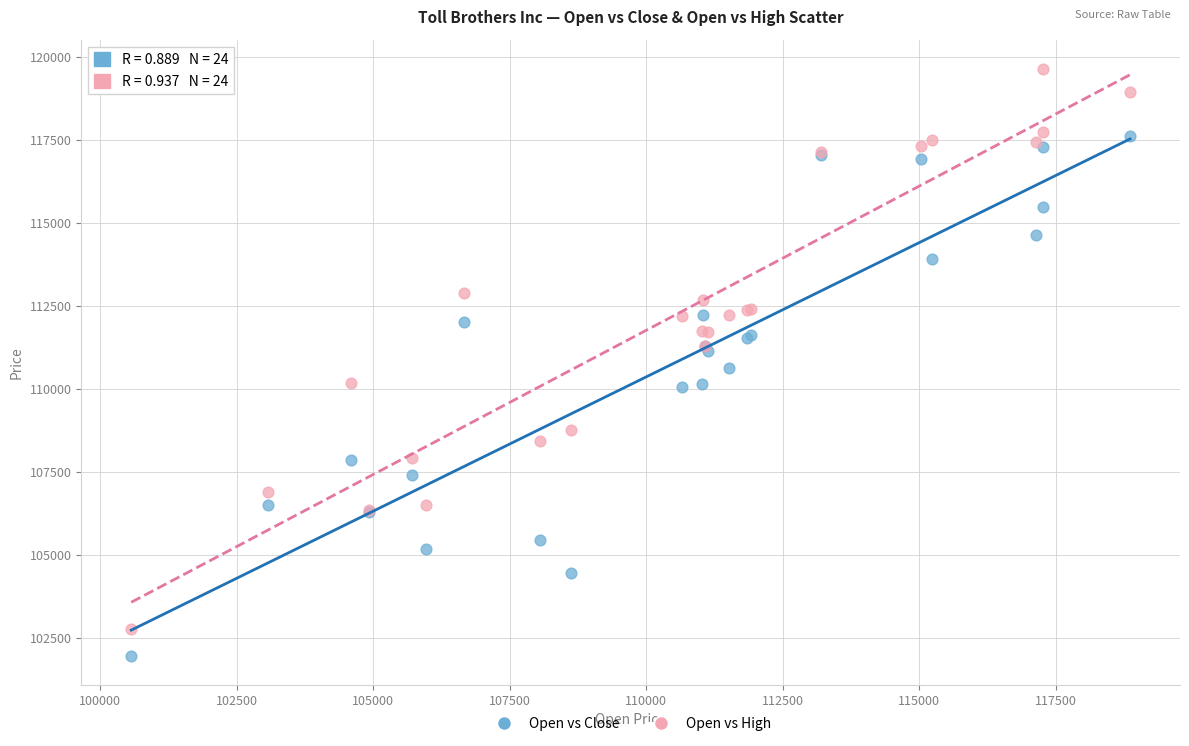

Which series contains the lowest Y value?

Open vs Close